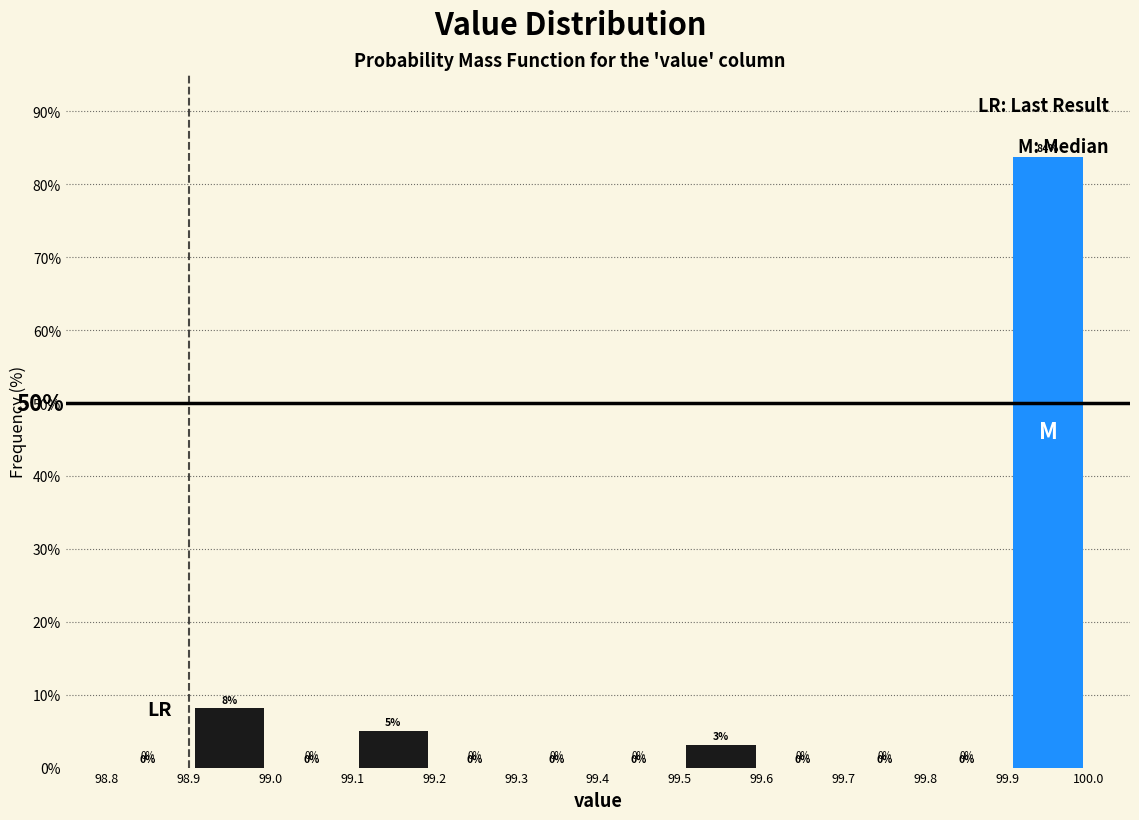

Which range on the x-axis has the tallest bar?

99.9 to 100.0